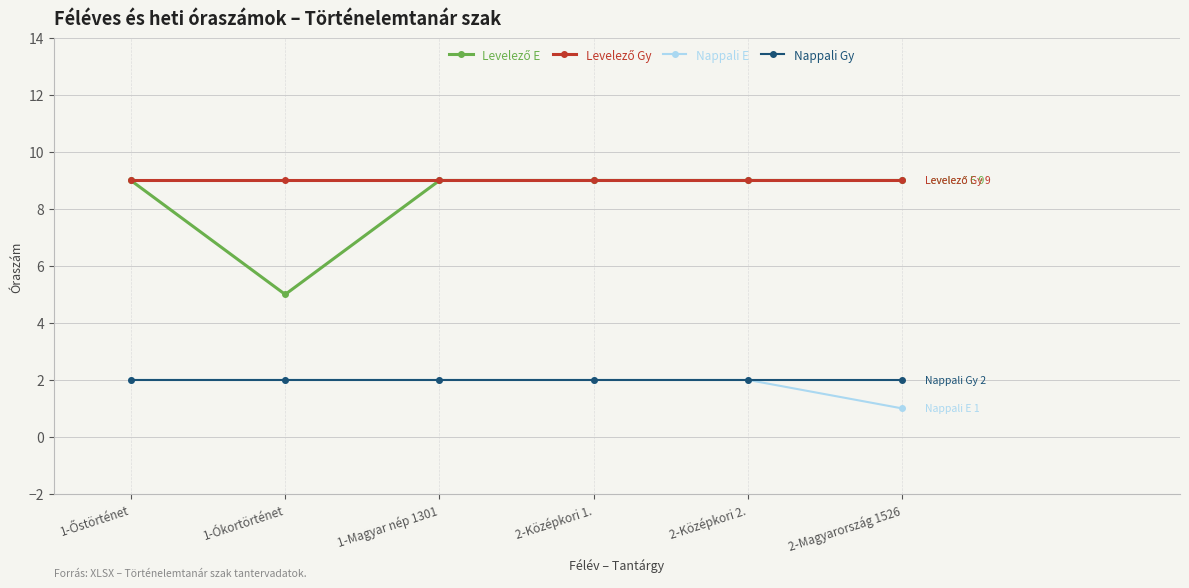

The value of Nappali Gy at 2-Magyarország 1526 is 4. True or false?

False